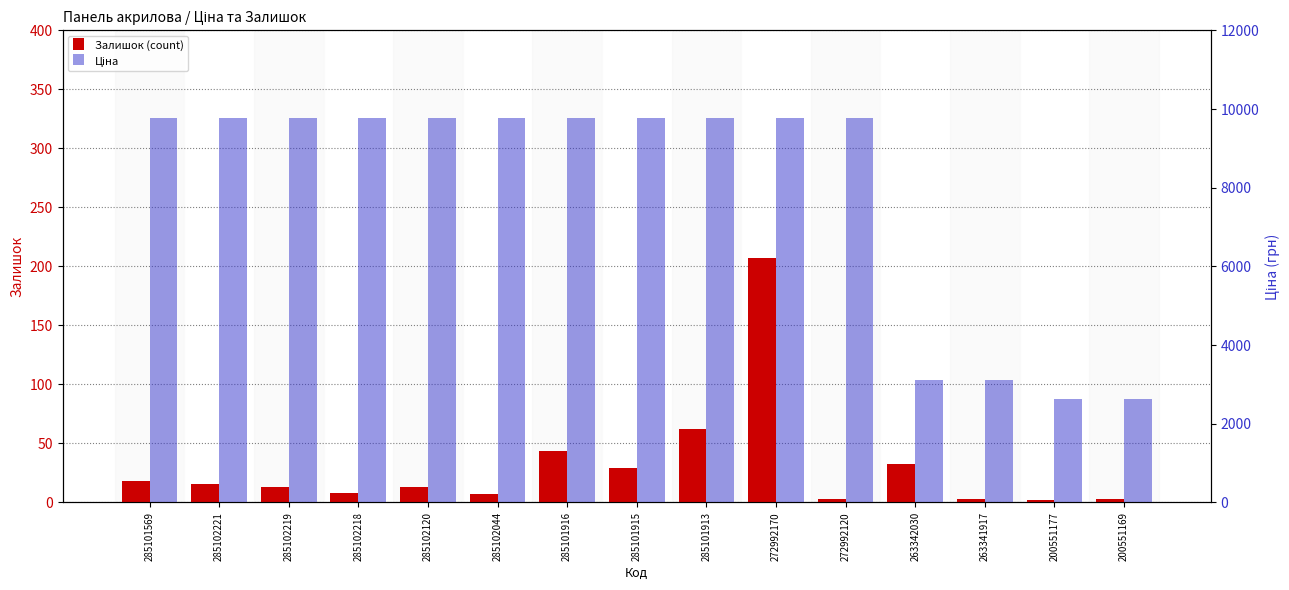

What is the value of the Залишок (count) bar at the 15th from the left?

3.0